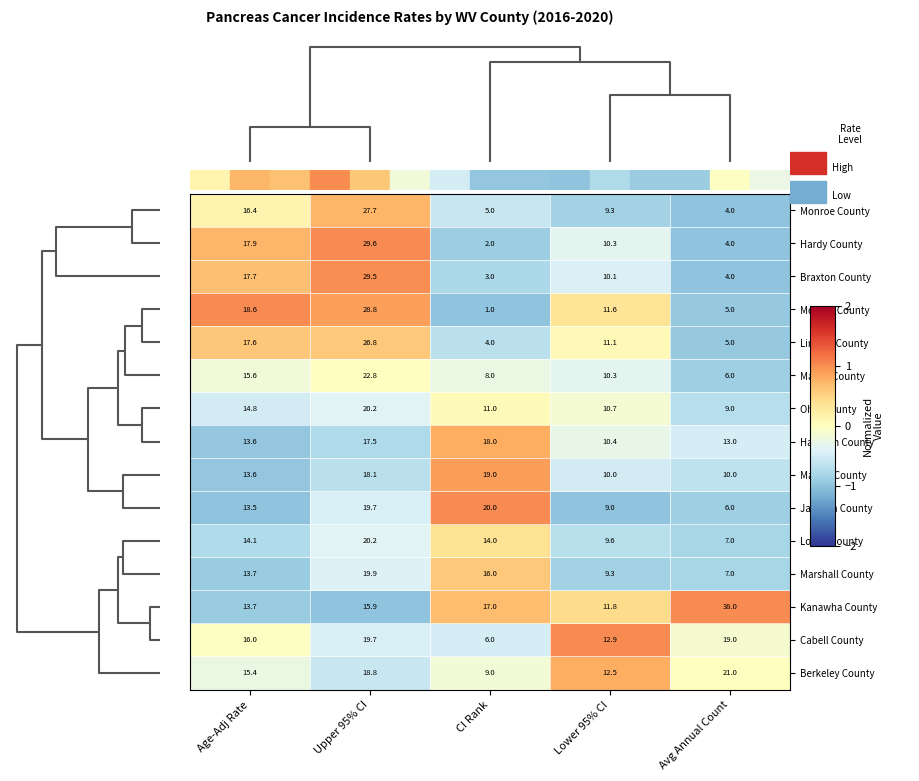

Which category has the highest value across all series?

Avg Annual Count